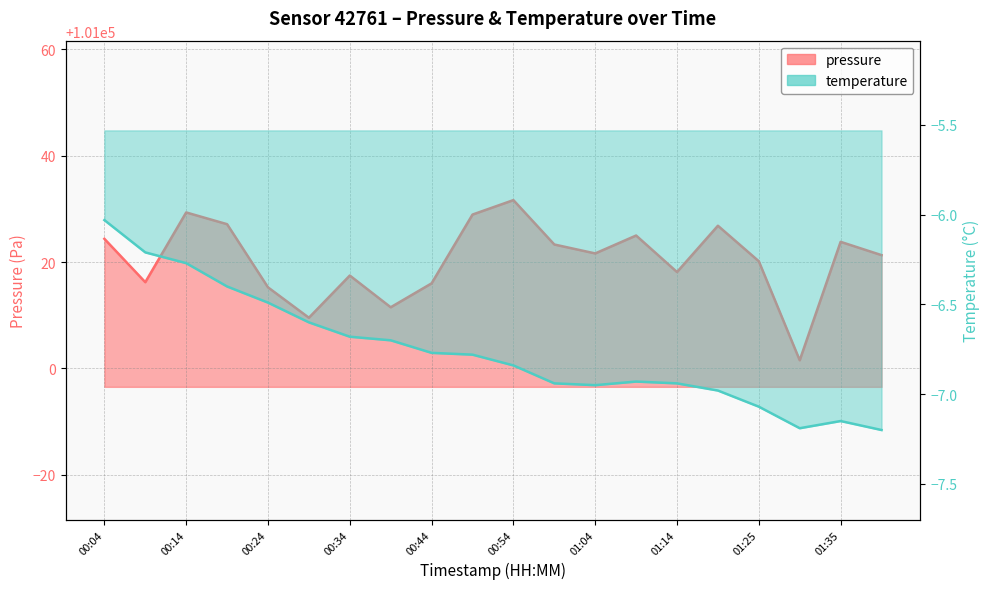

True or false: pressure and temperature intersect in this chart.

False